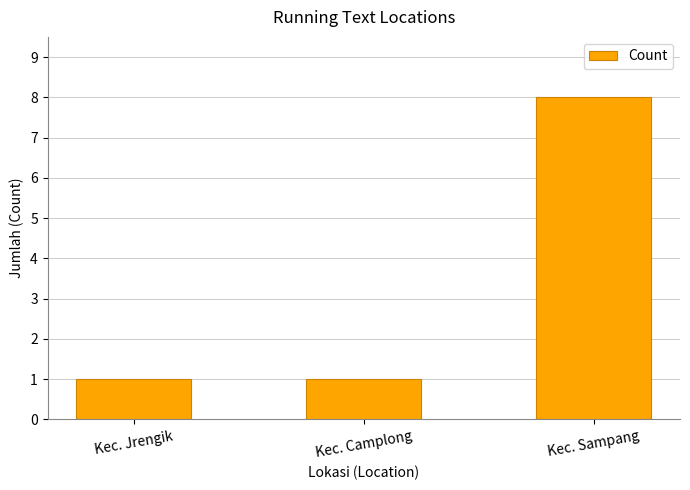

The value at Kec. Camplong is 1. True or false?

True